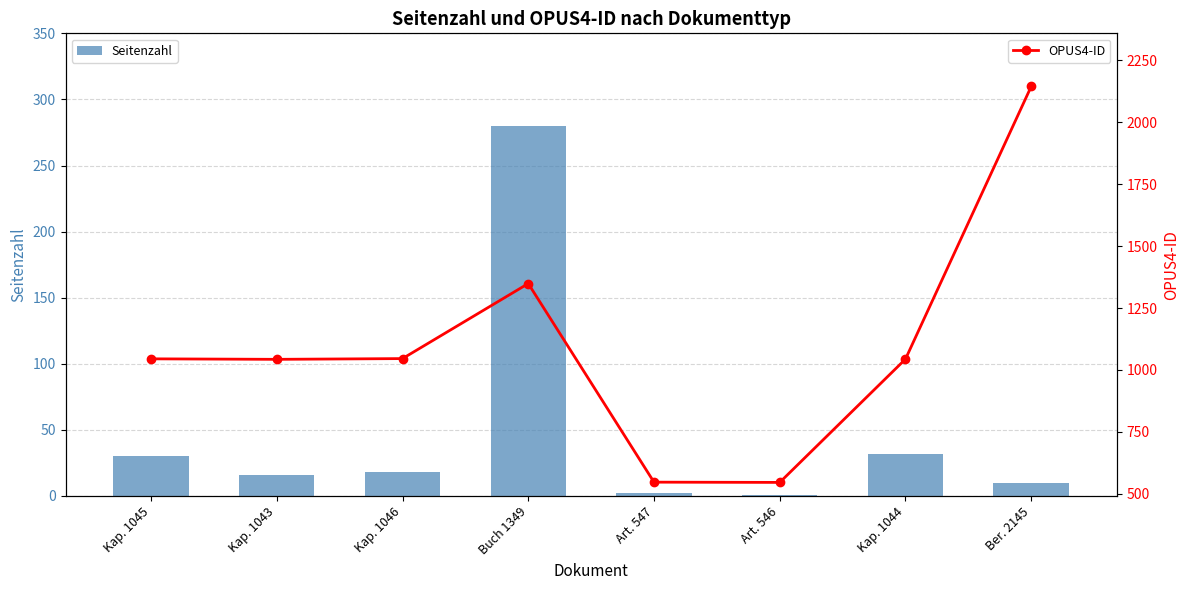

Does the chart contain stacked bars?

No